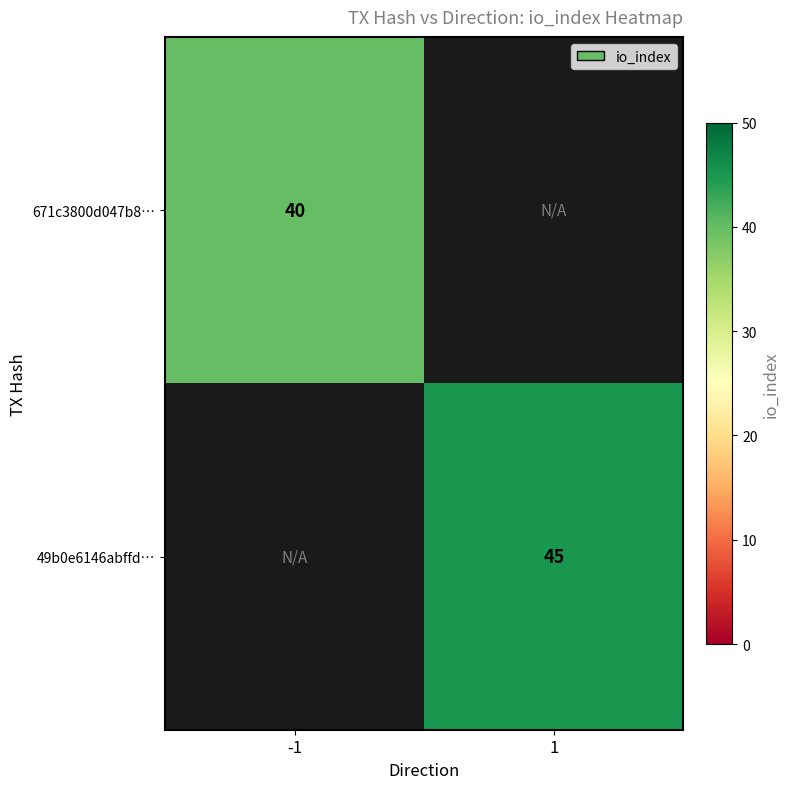

True or false: 49b0e6146abffd… has a value of 72 at 1.

False